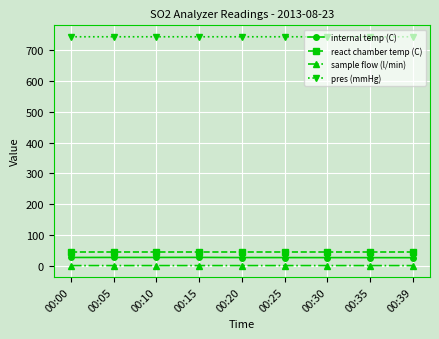

True or false: pres (mmHg) and internal temp (C) intersect in this chart.

False